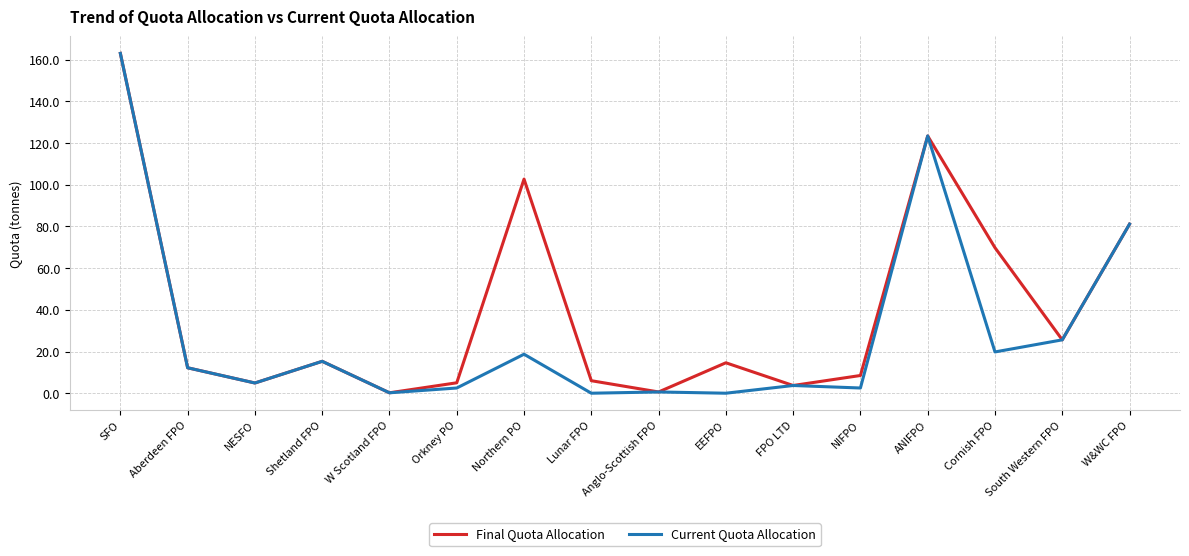

What is the average value of the Current Quota Allocation series?

29.6